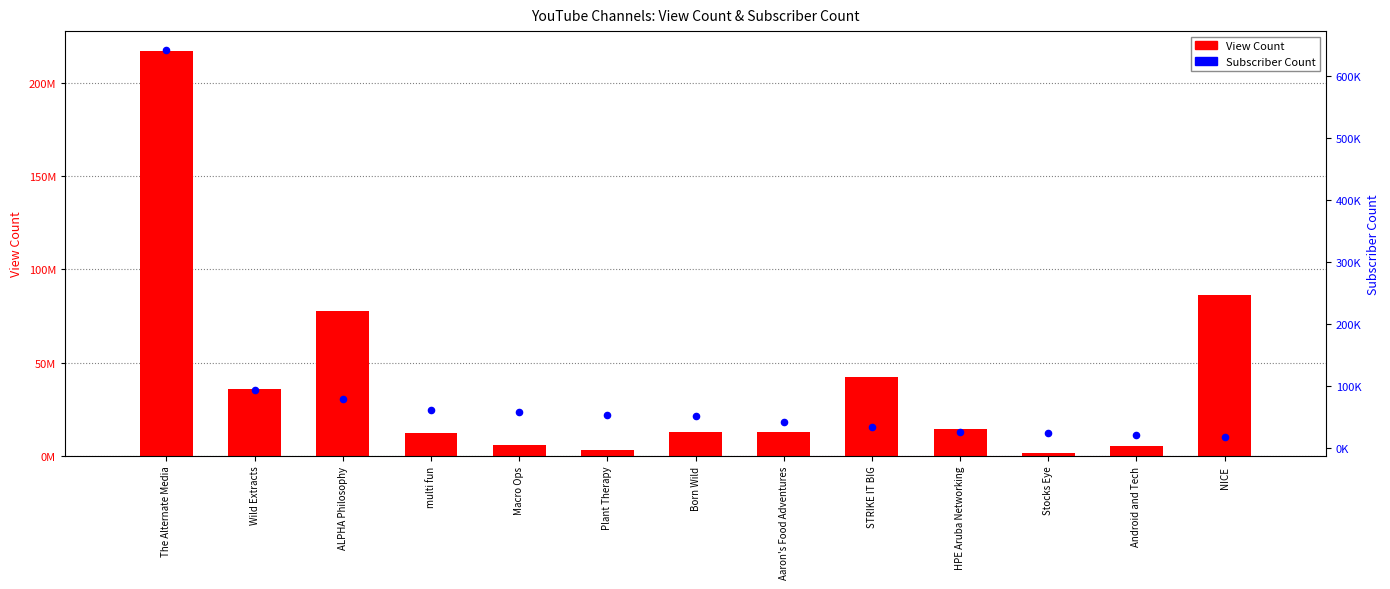

Which series reaches the maximum Y coordinate?

View Count